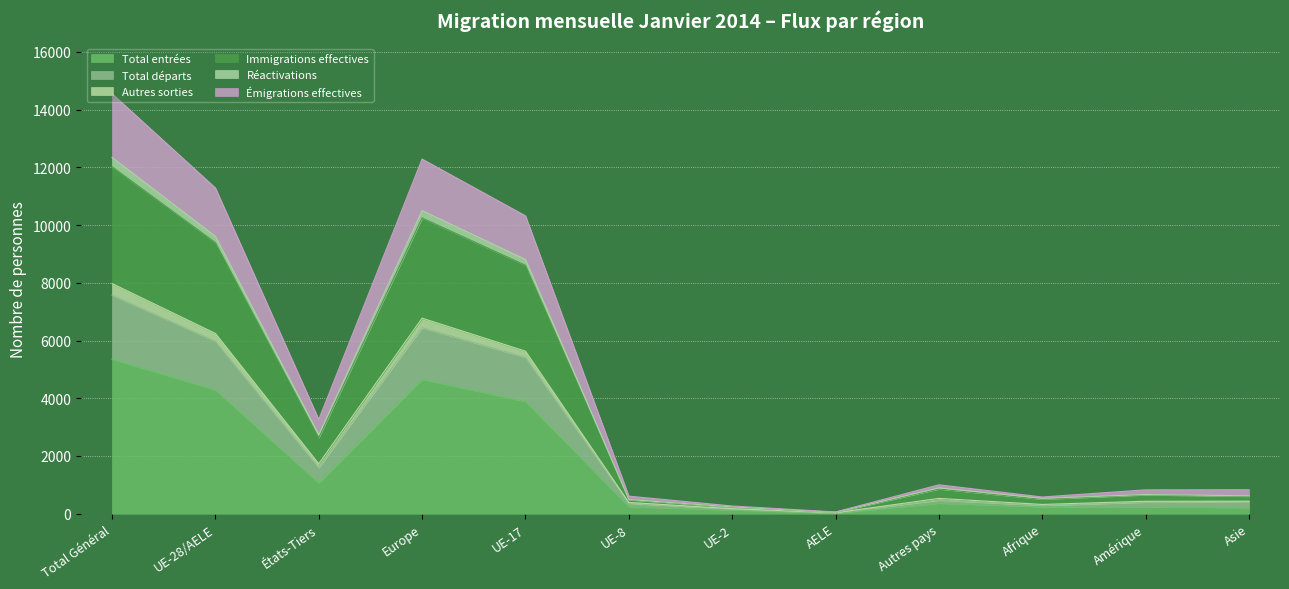

Does the chart display data point markers on the line(s)?

No